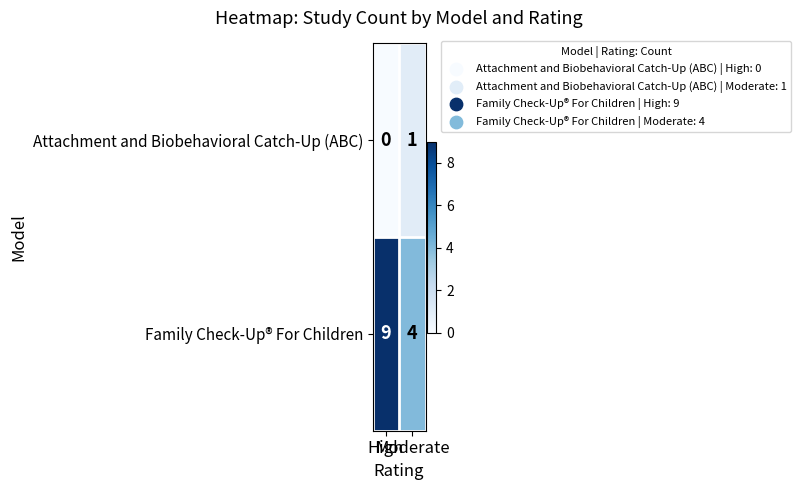

How many distinct data groups are displayed?

2